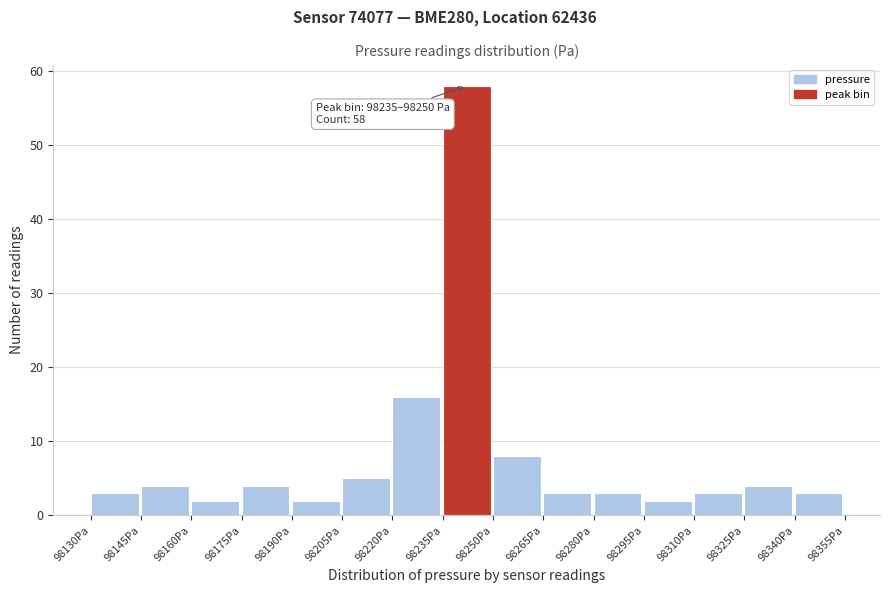

Over which range of the x-axis is the bar tallest?

98236 to 98250